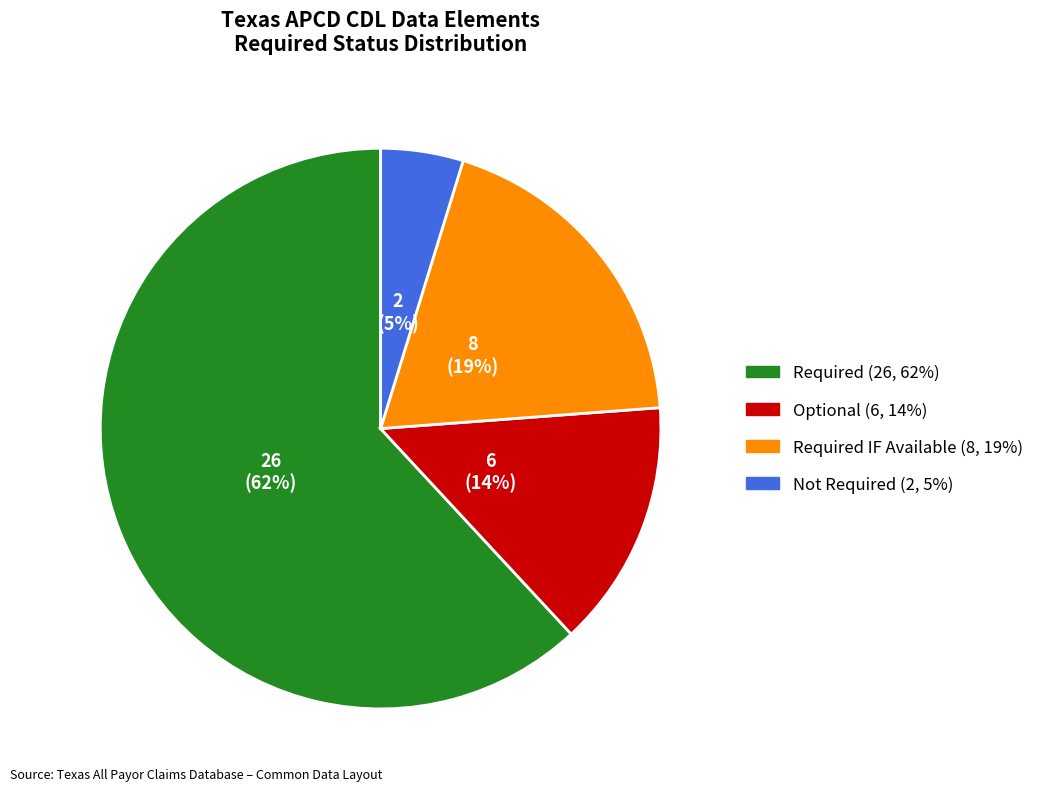

To the nearest percent, what is the difference between the largest and smallest slice percentages?

57%